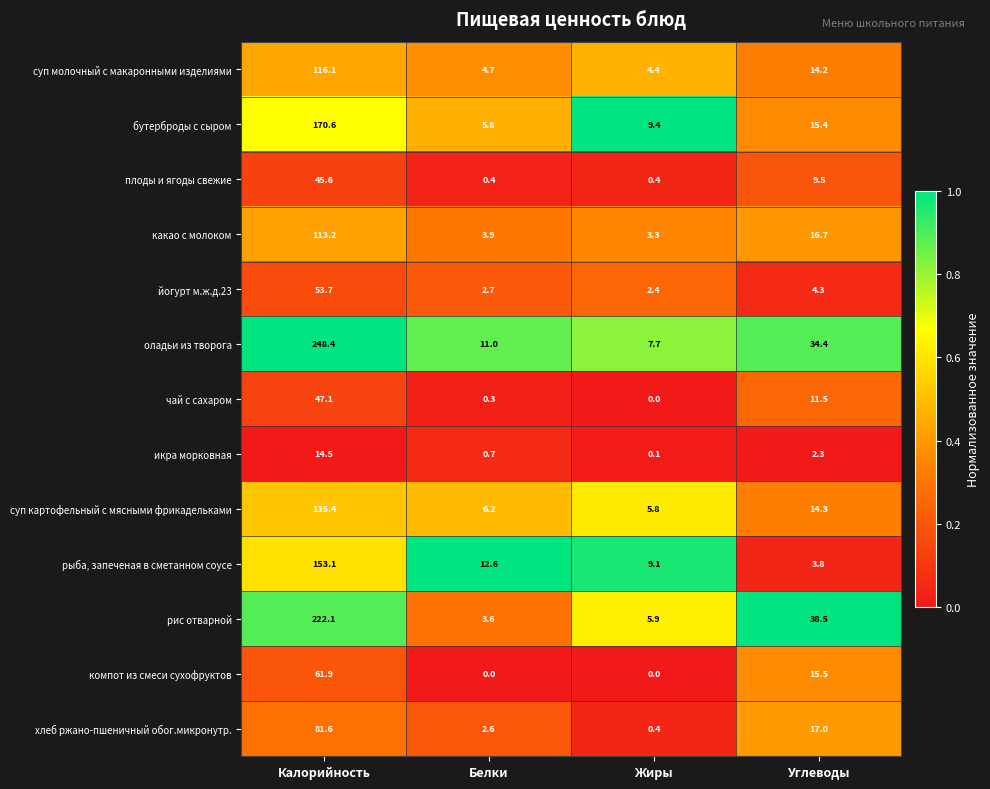

At which label does оладьи из творога first exceed 34?

Калорийность